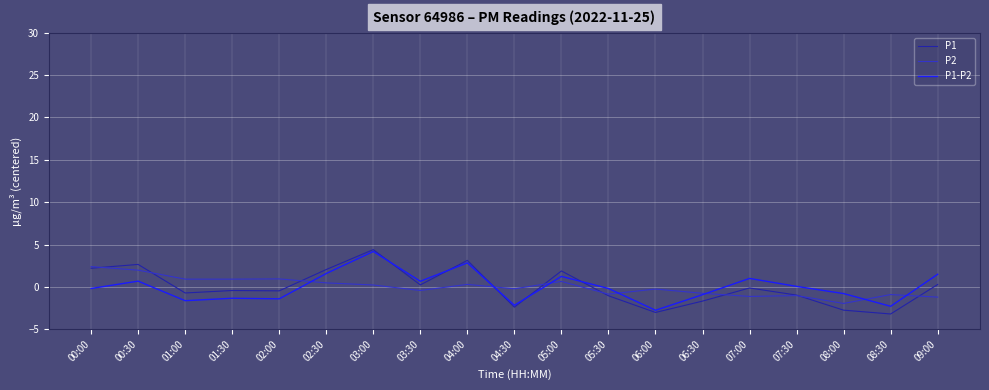

Which label corresponds to the largest value in the chart?

03:00